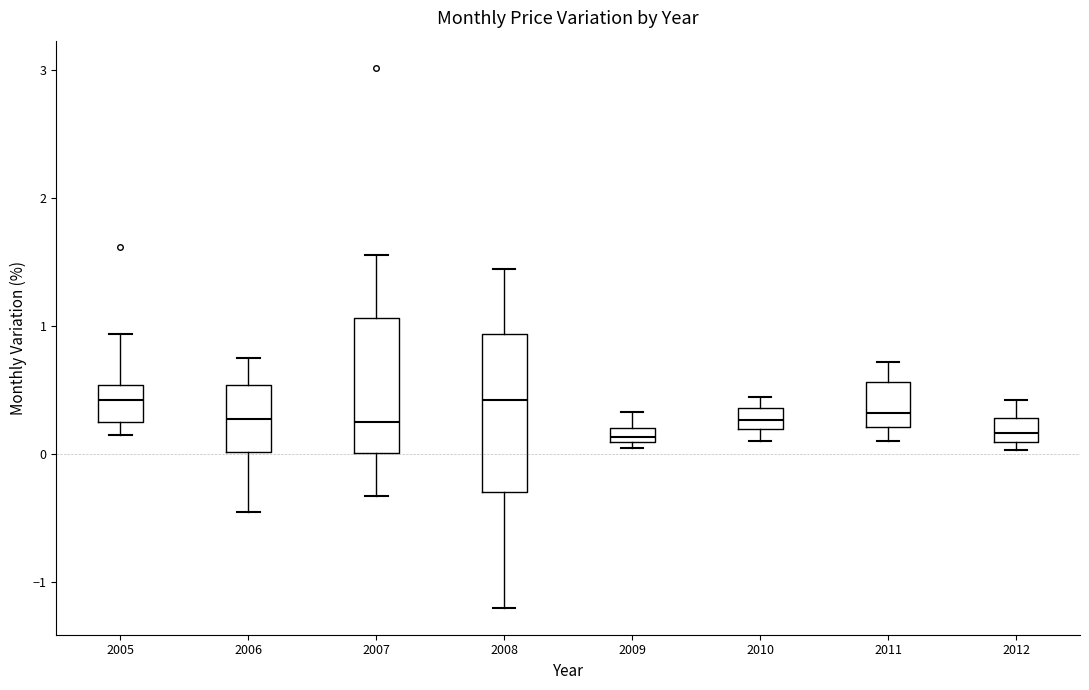

Where does the lower whisker of the box at x = 2008 end on the y-axis? The values are not printed on the chart, so give them approximately, as read against the axis.

-1.2